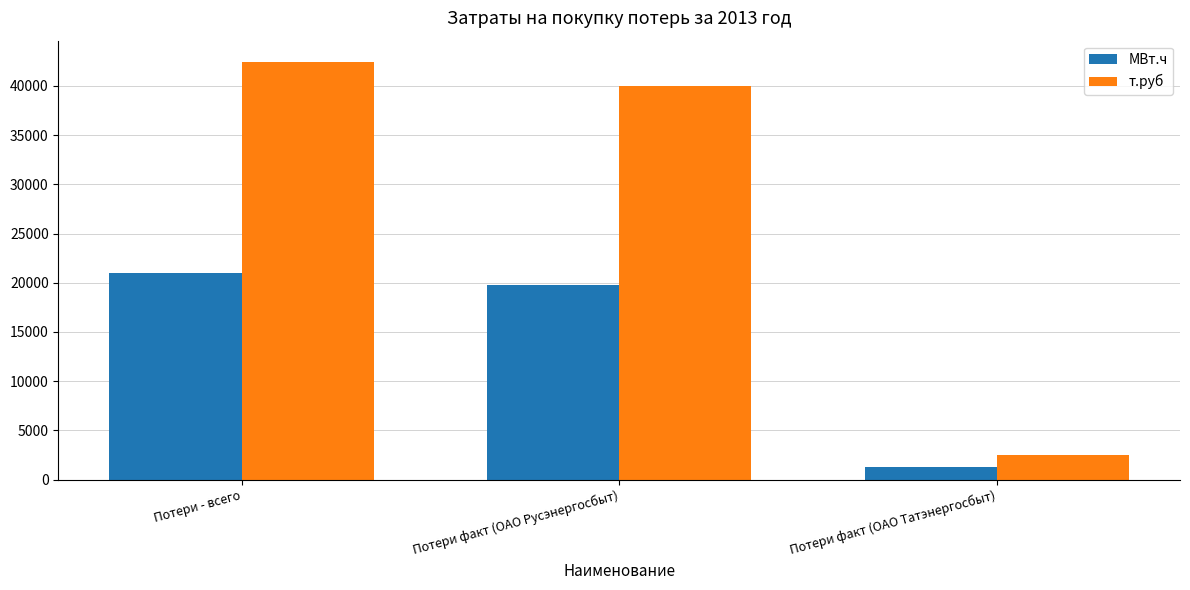

What is the value of the МВт.ч bar at the 2nd from the left?

19786.2